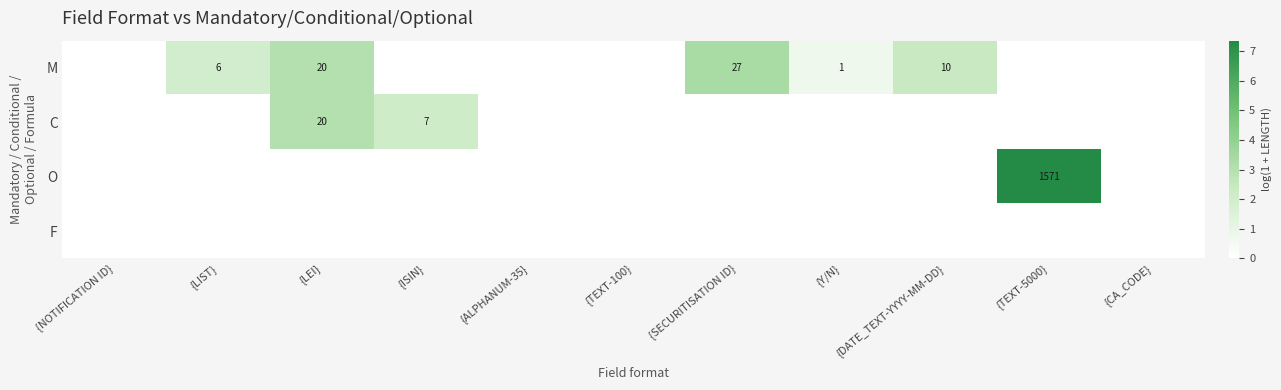

Is it true that C equals 20 at {LEI}?

True